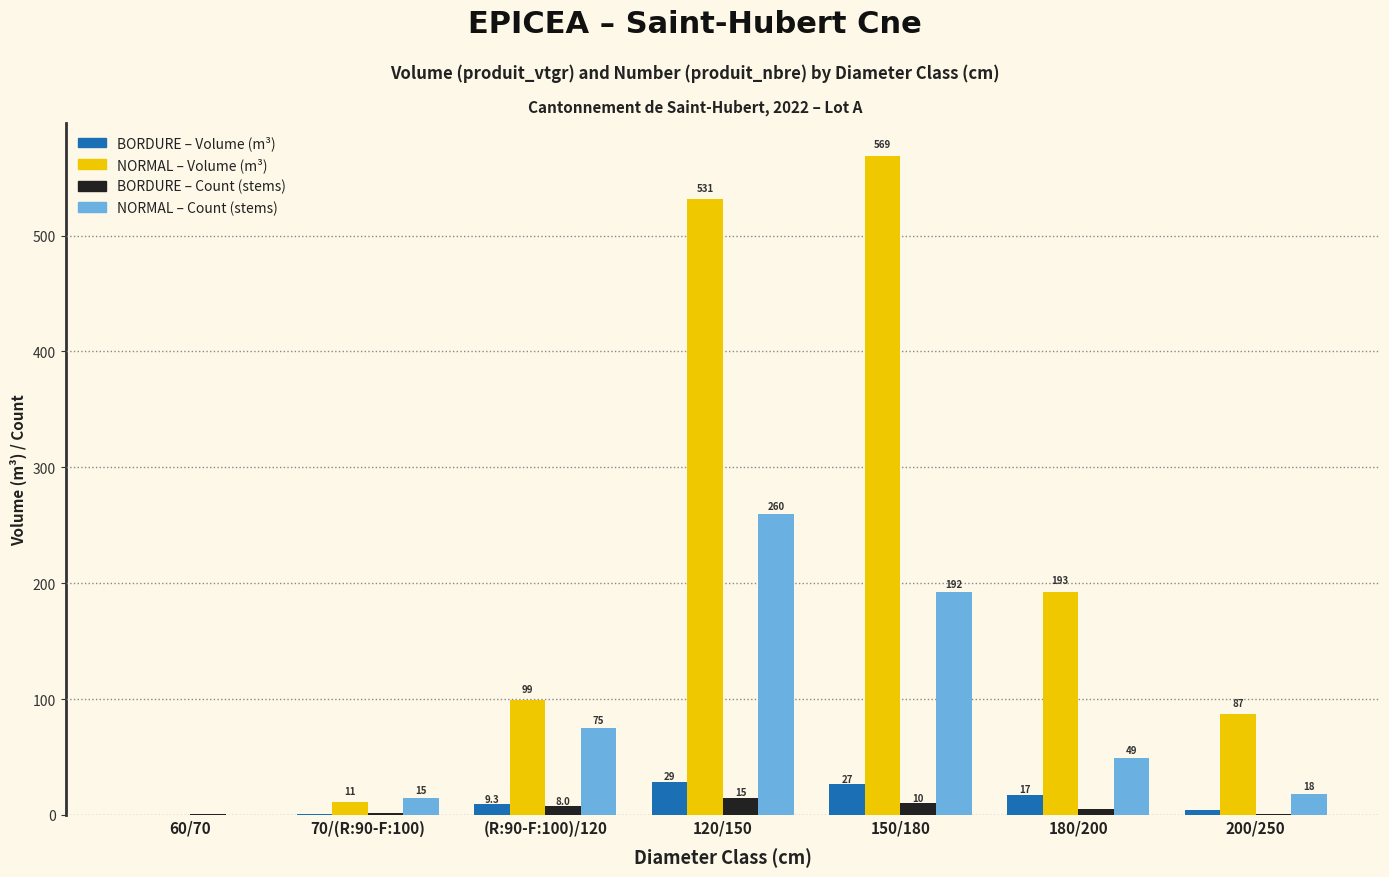

What is the total value across all series at 180/200?

264.0